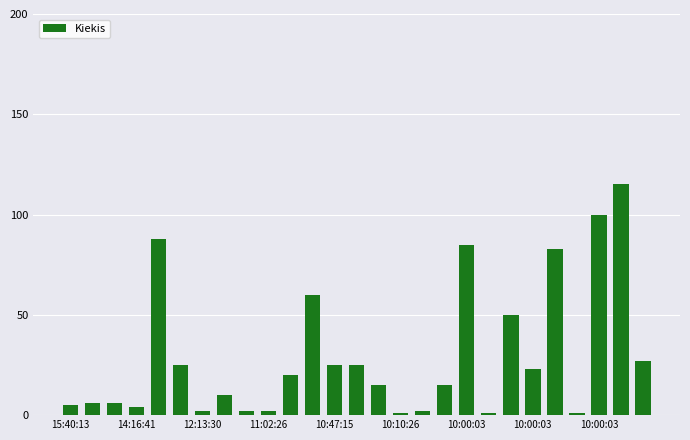

What is the sum of all values?

798